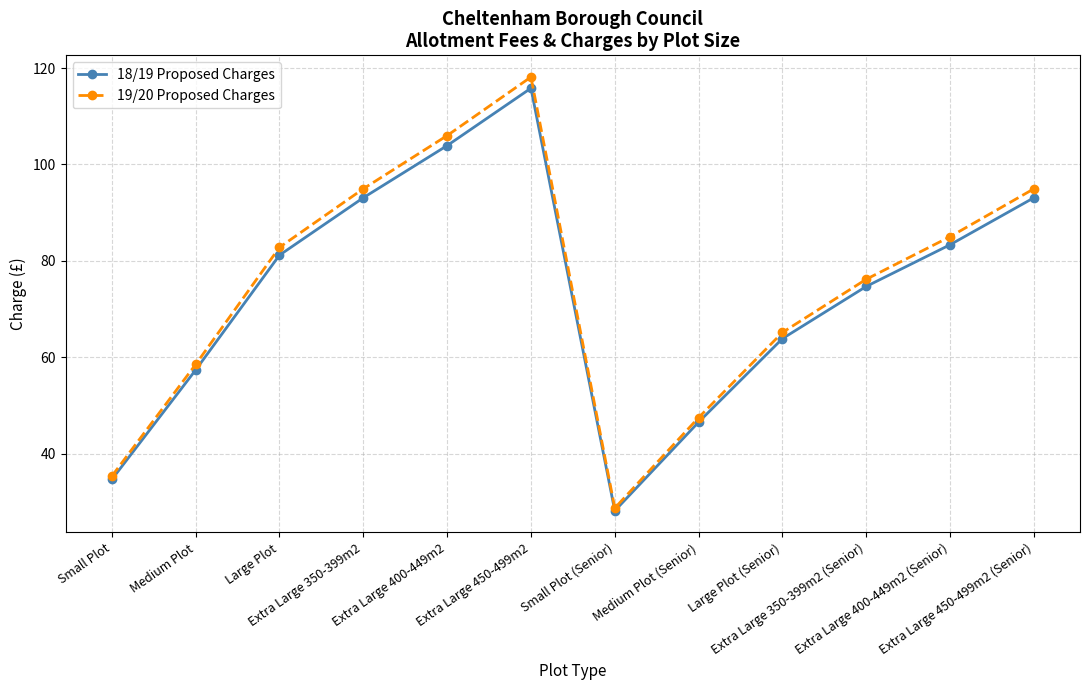

What are all the series names shown in the legend?

18/19 Proposed Charges, 19/20 Proposed Charges